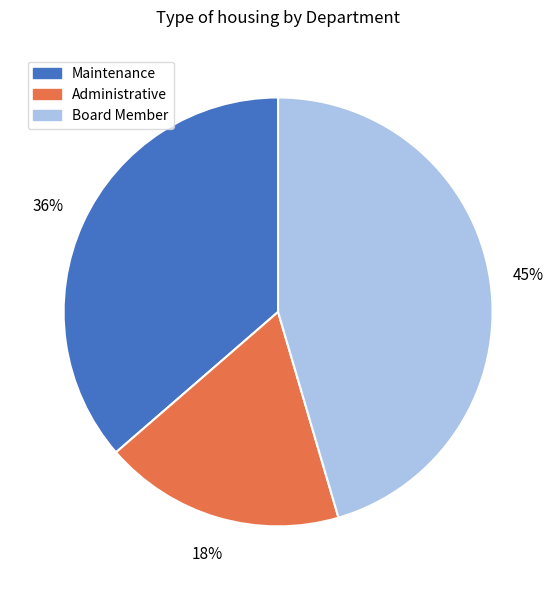

Combined, do Administrative and Board Member account for over 50%?

Yes